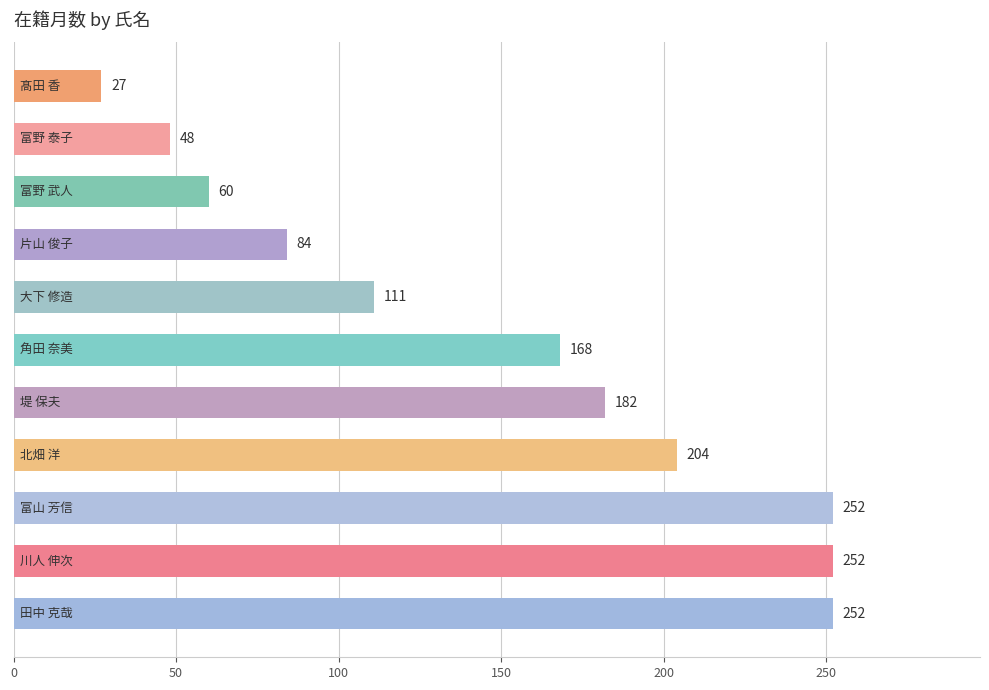

What is the sum of all values?

1640